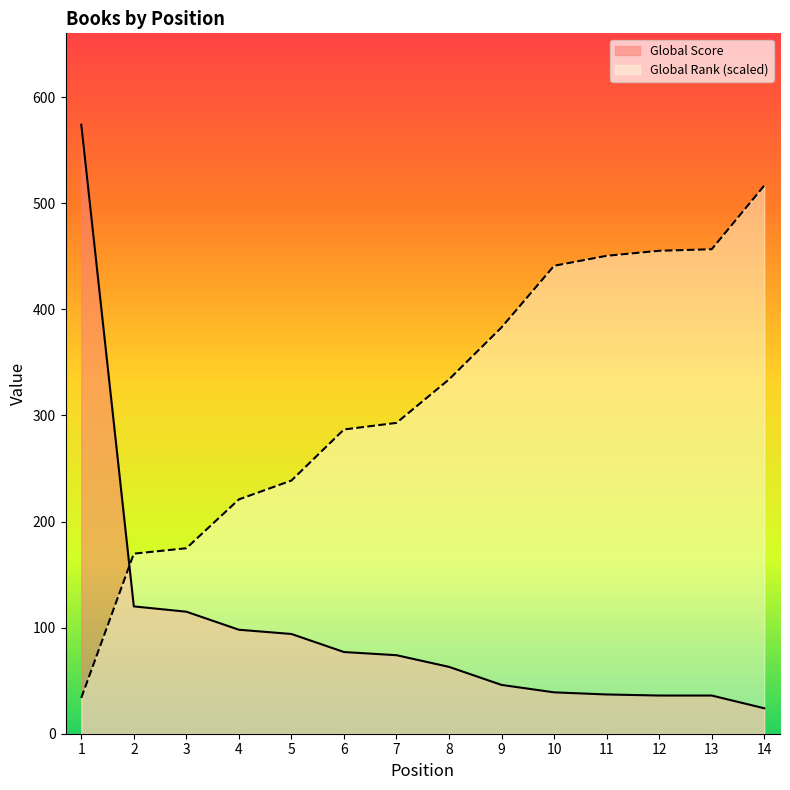

What is the difference between the maximum and minimum values in the Global Rank series?

482.8